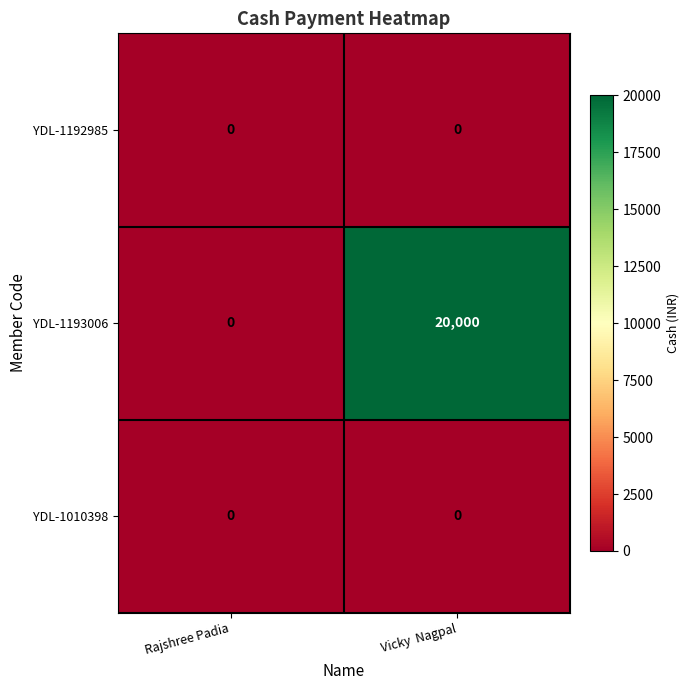

What is the difference between the YDL-1193006 values at Rajshree Padia and Vicky  Nagpal?

20000